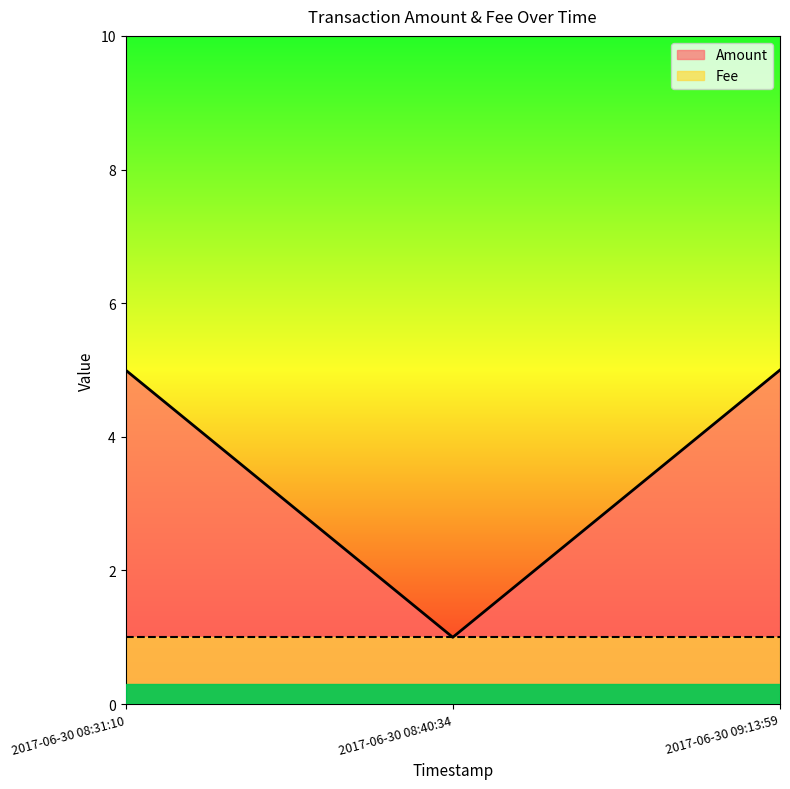

Approximately how many times larger is the value at 2017-06-30 08:40:34 compared to 2017-06-30 09:13:59?

0.2